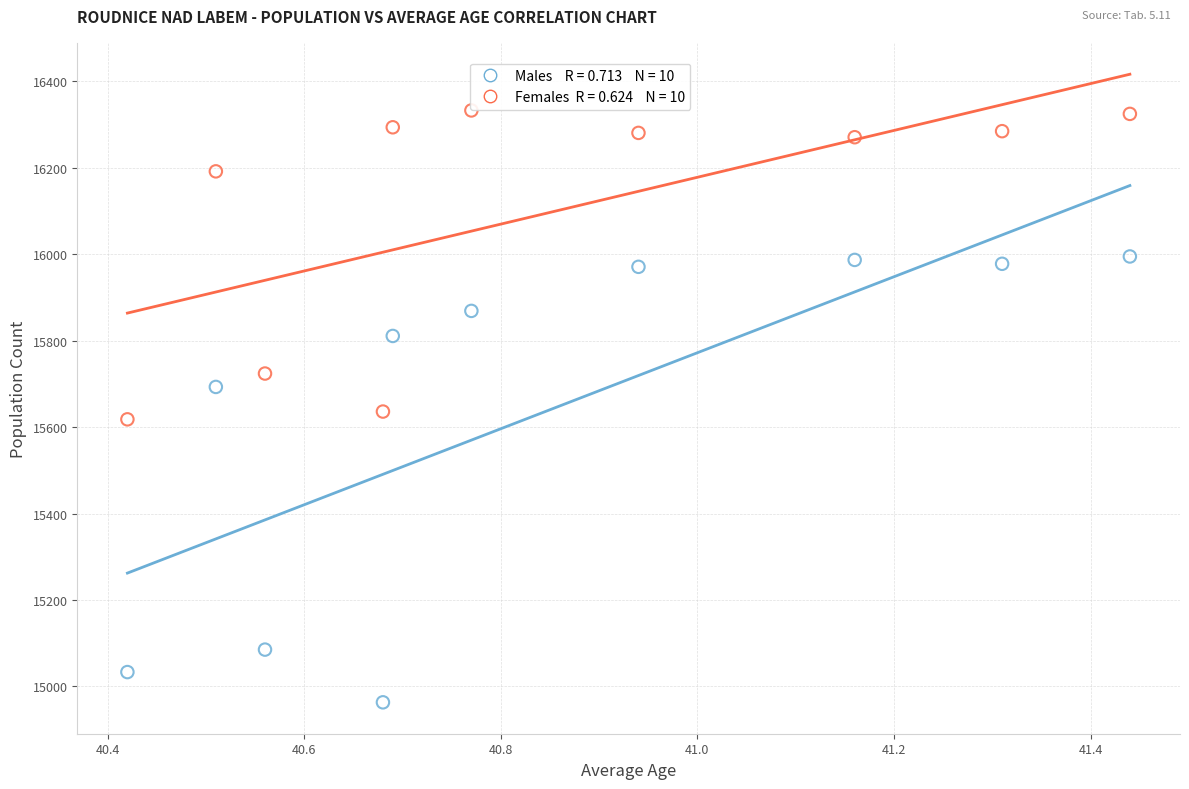

Across all data points, what is the range of Y values (max minus min)?

1370